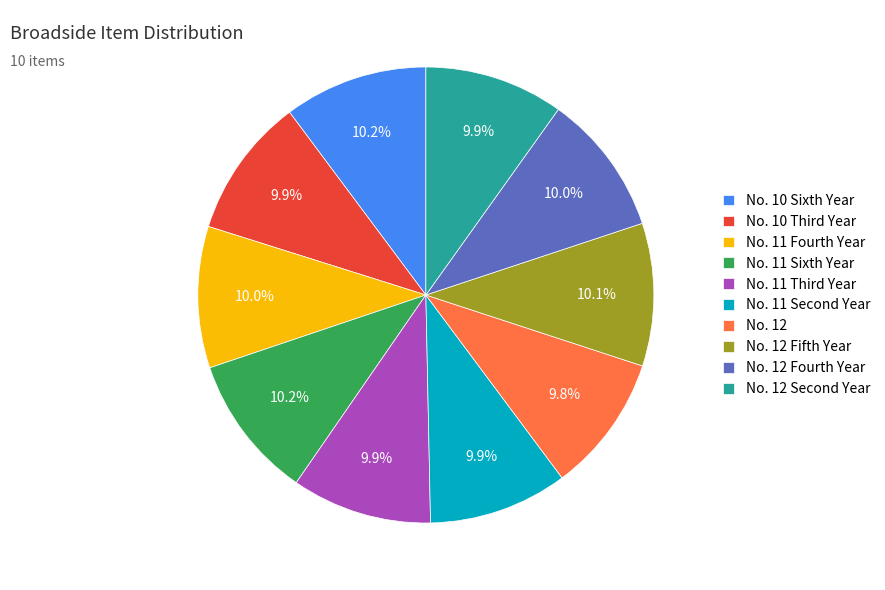

How many segments does this pie chart have?

10